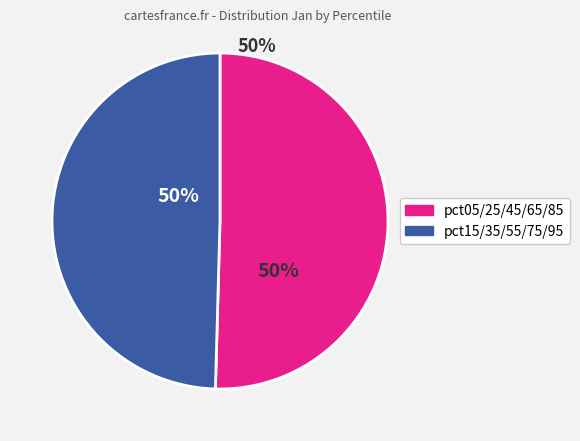

To the nearest percent, what is the average slice percentage?

50%